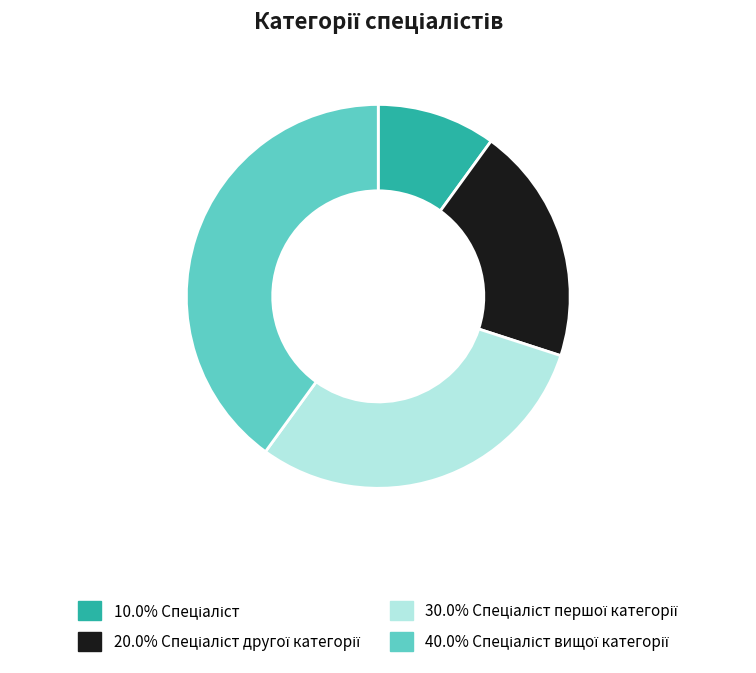

Does any single category account for the majority?

No